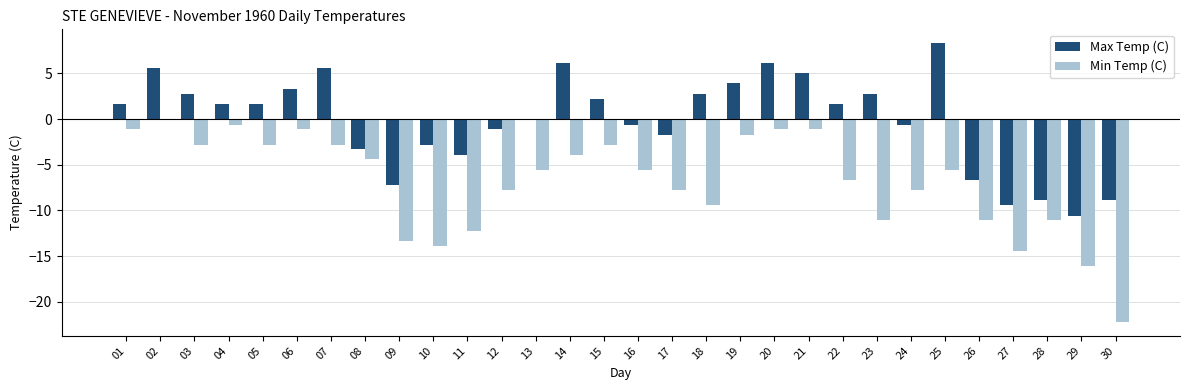

What is the total value across all series at 30?

-31.1